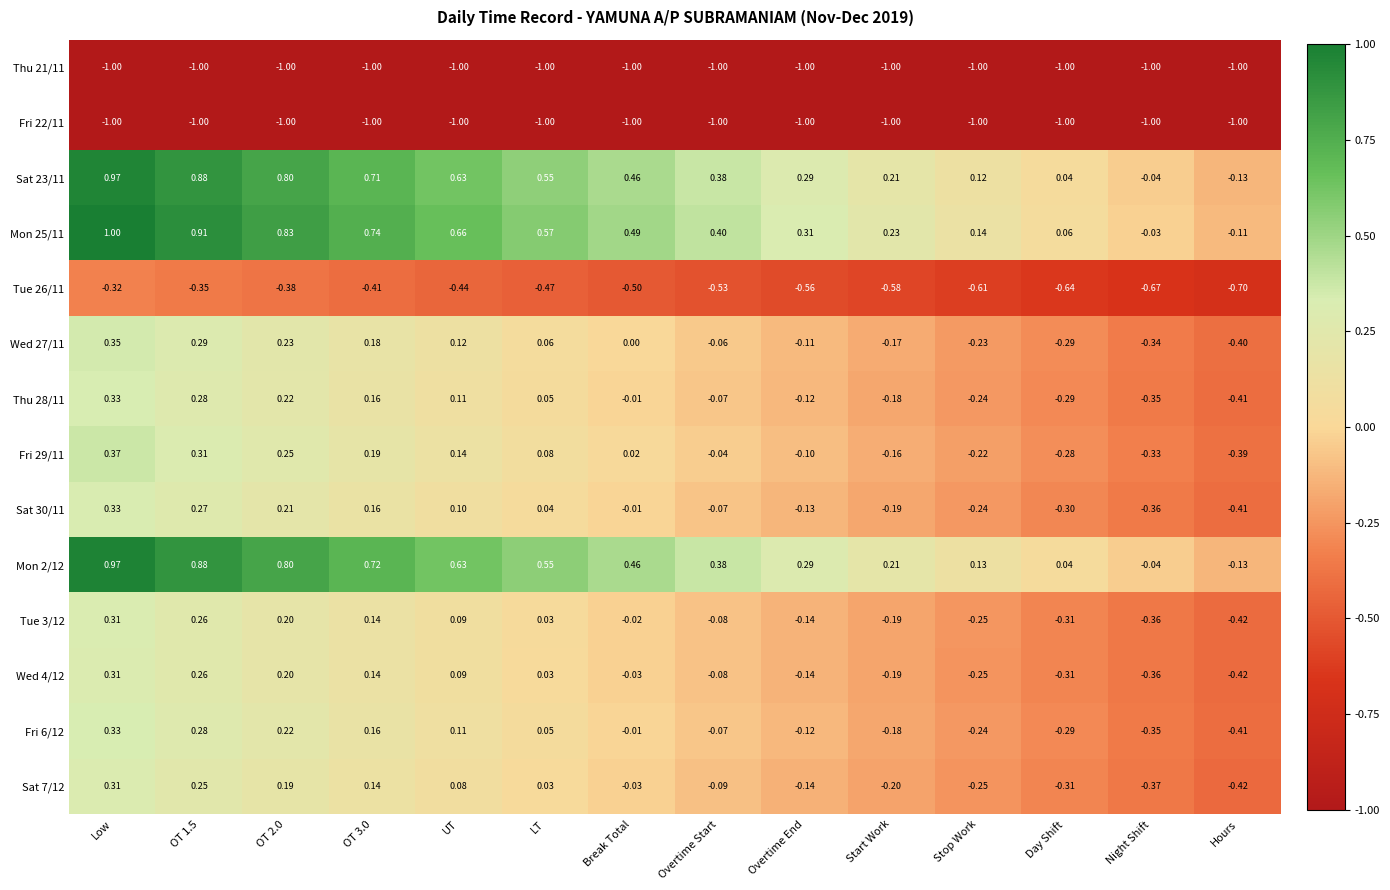

At which category is the sum across all series the highest?

Low